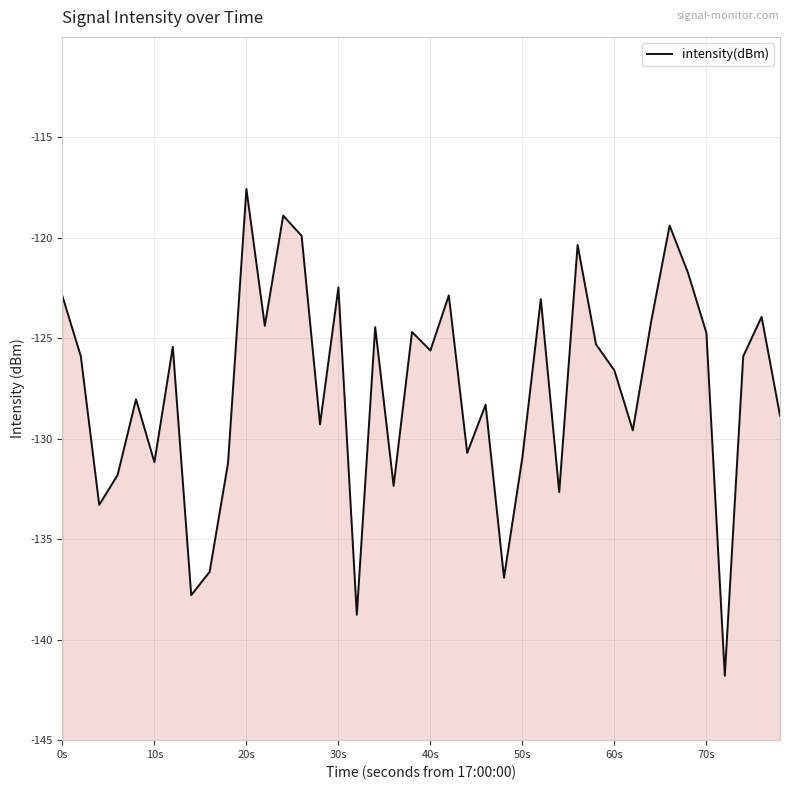

How many interior local peaks (higher than both neighbors) does the data have?

13